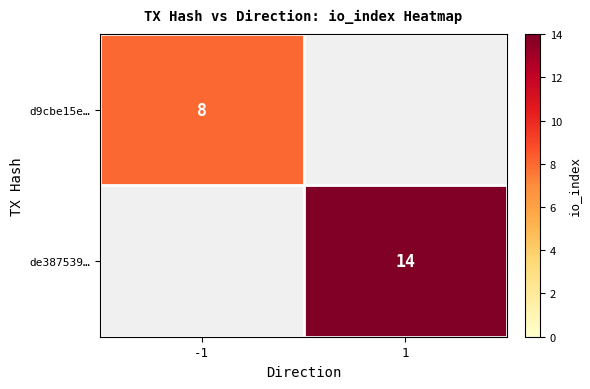

The de387539… series shows 19 at 1. True or false?

False